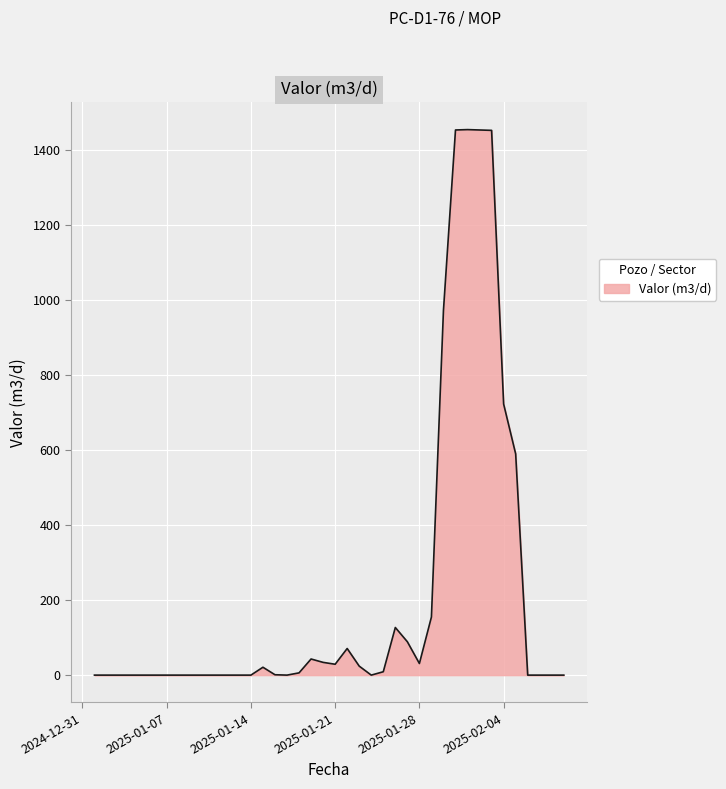

What is the greatest value displayed?

1455